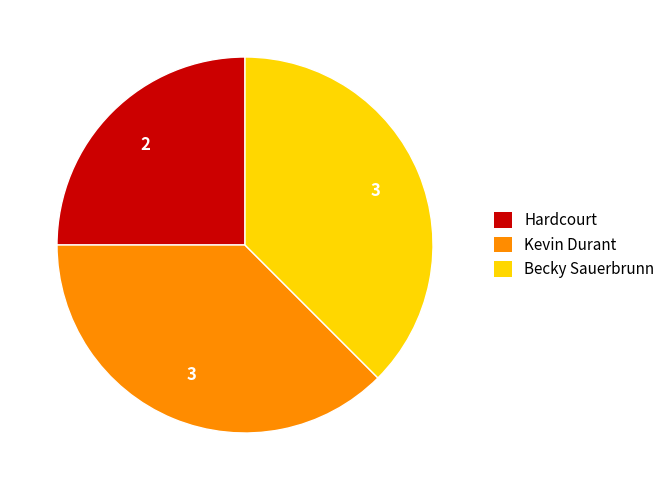

Is Hardcourt the majority of the pie?

No